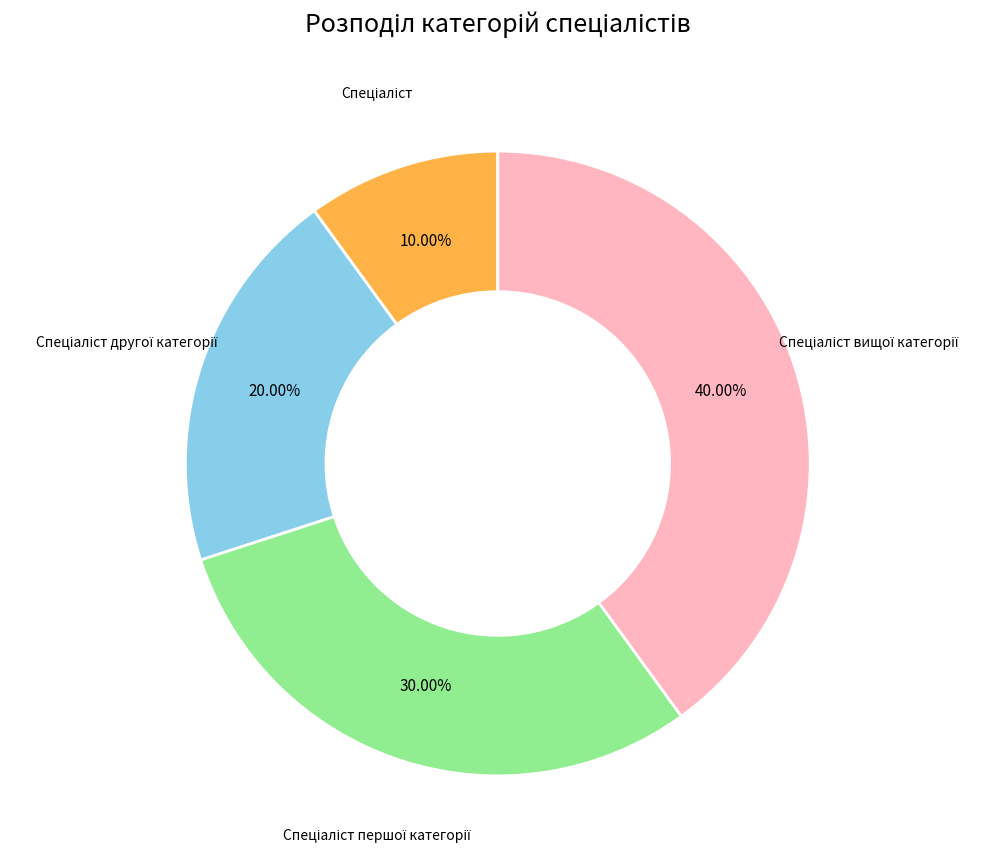

Is there a majority slice in this chart?

No